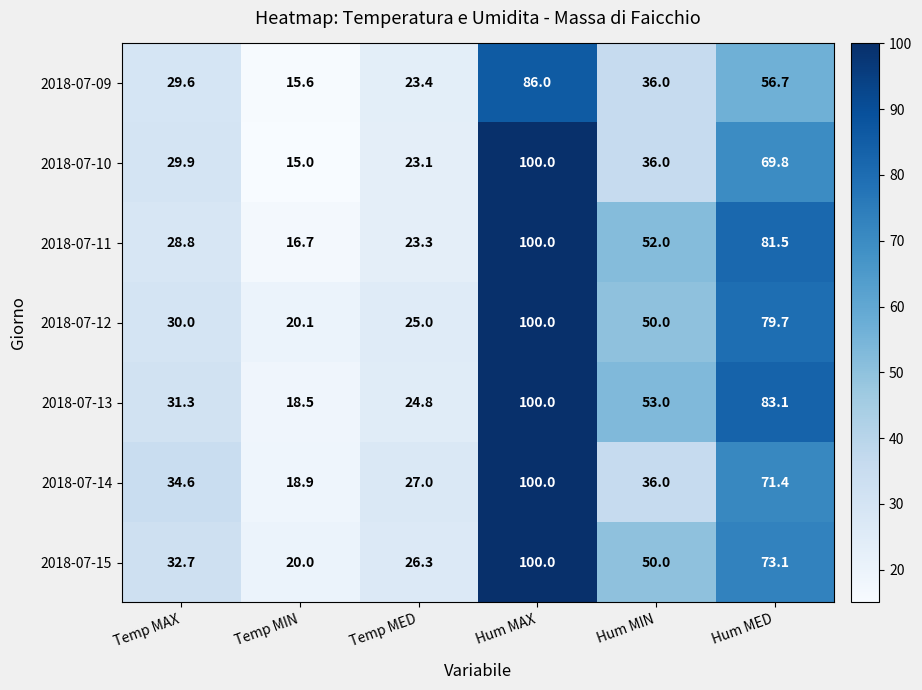

At how many categories does at least one series exceed 73?

2